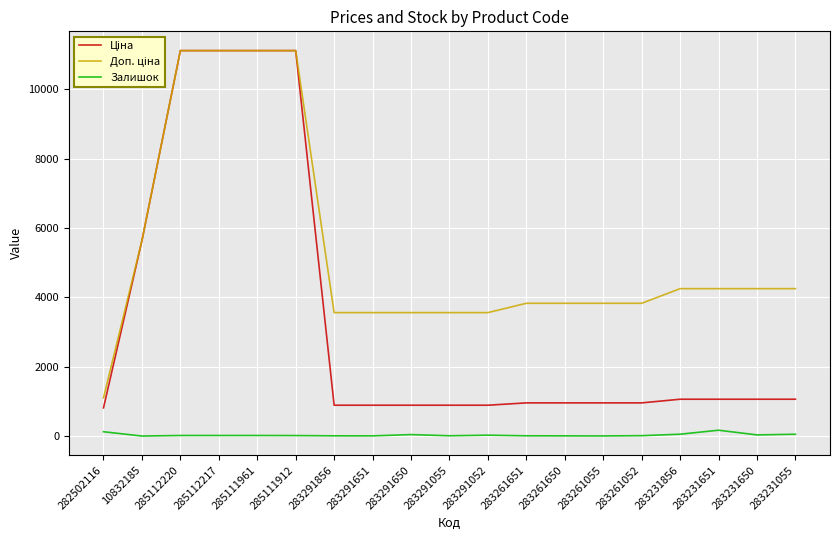

Is this an area chart (filled region under the line)?

No